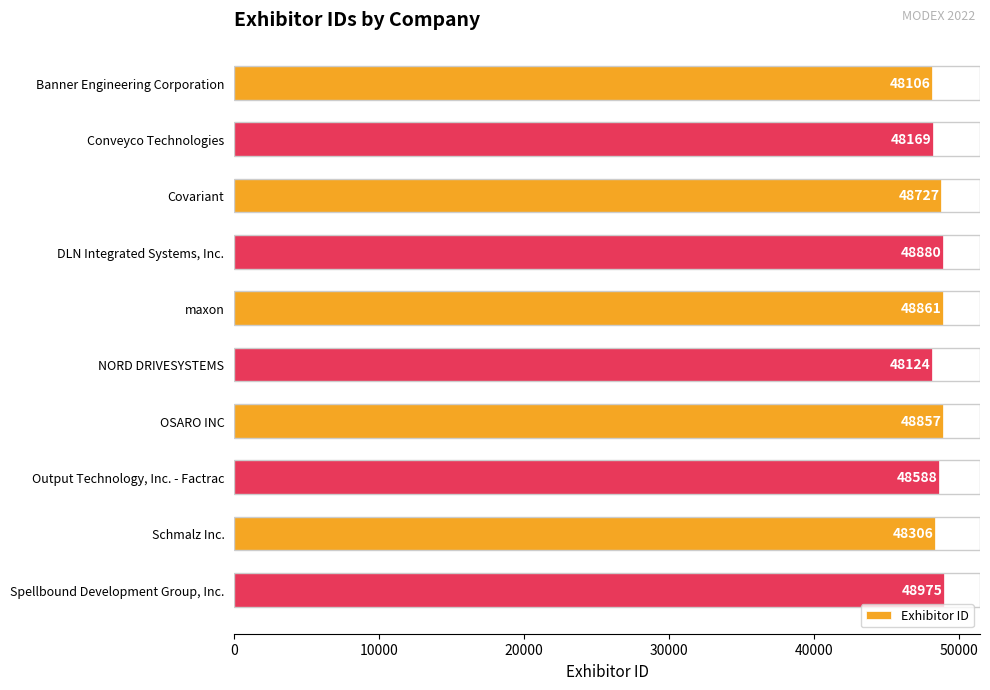

True or false: the data shows 70549 at Spellbound Development Group, Inc..

False